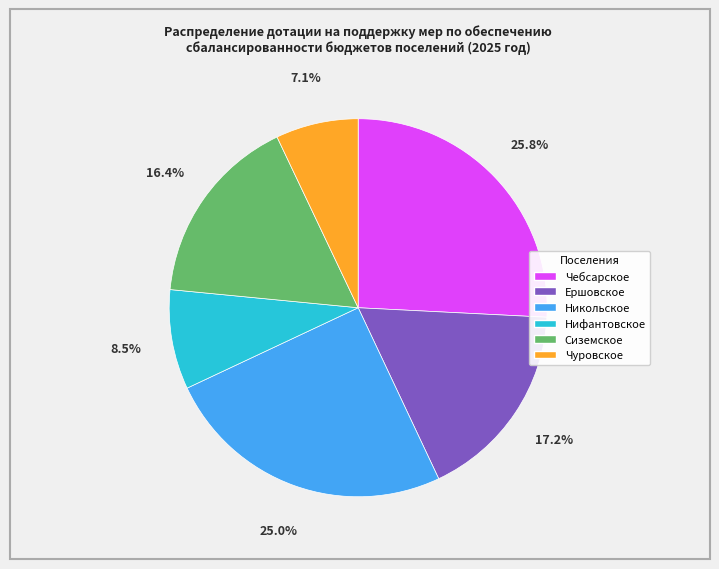

How many slices are in this pie chart?

6